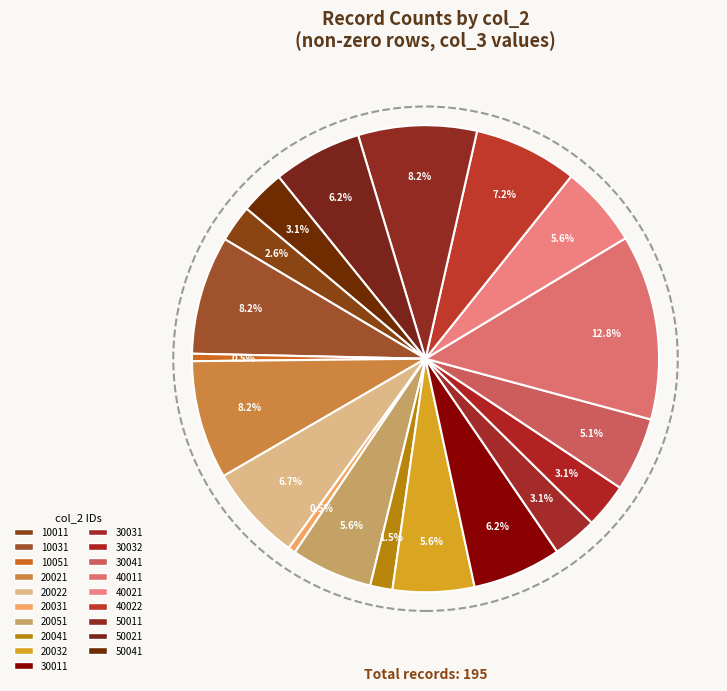

Which category has the biggest portion of the pie?

40011